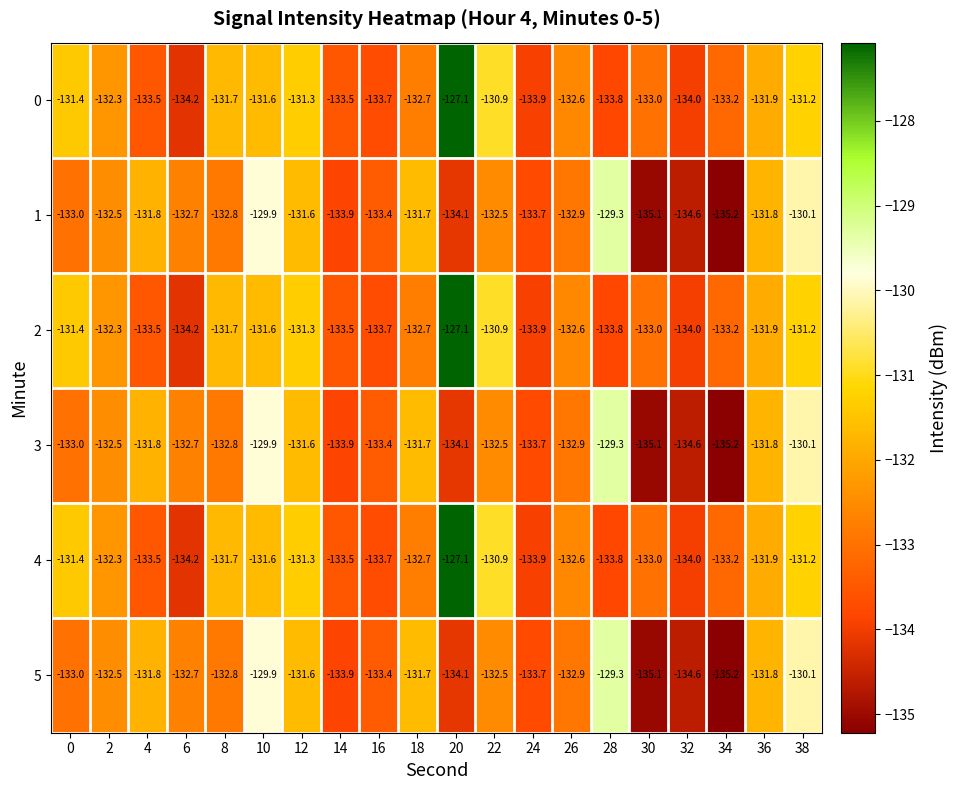

Is it true that 4 equals -130.9 at 22?

True